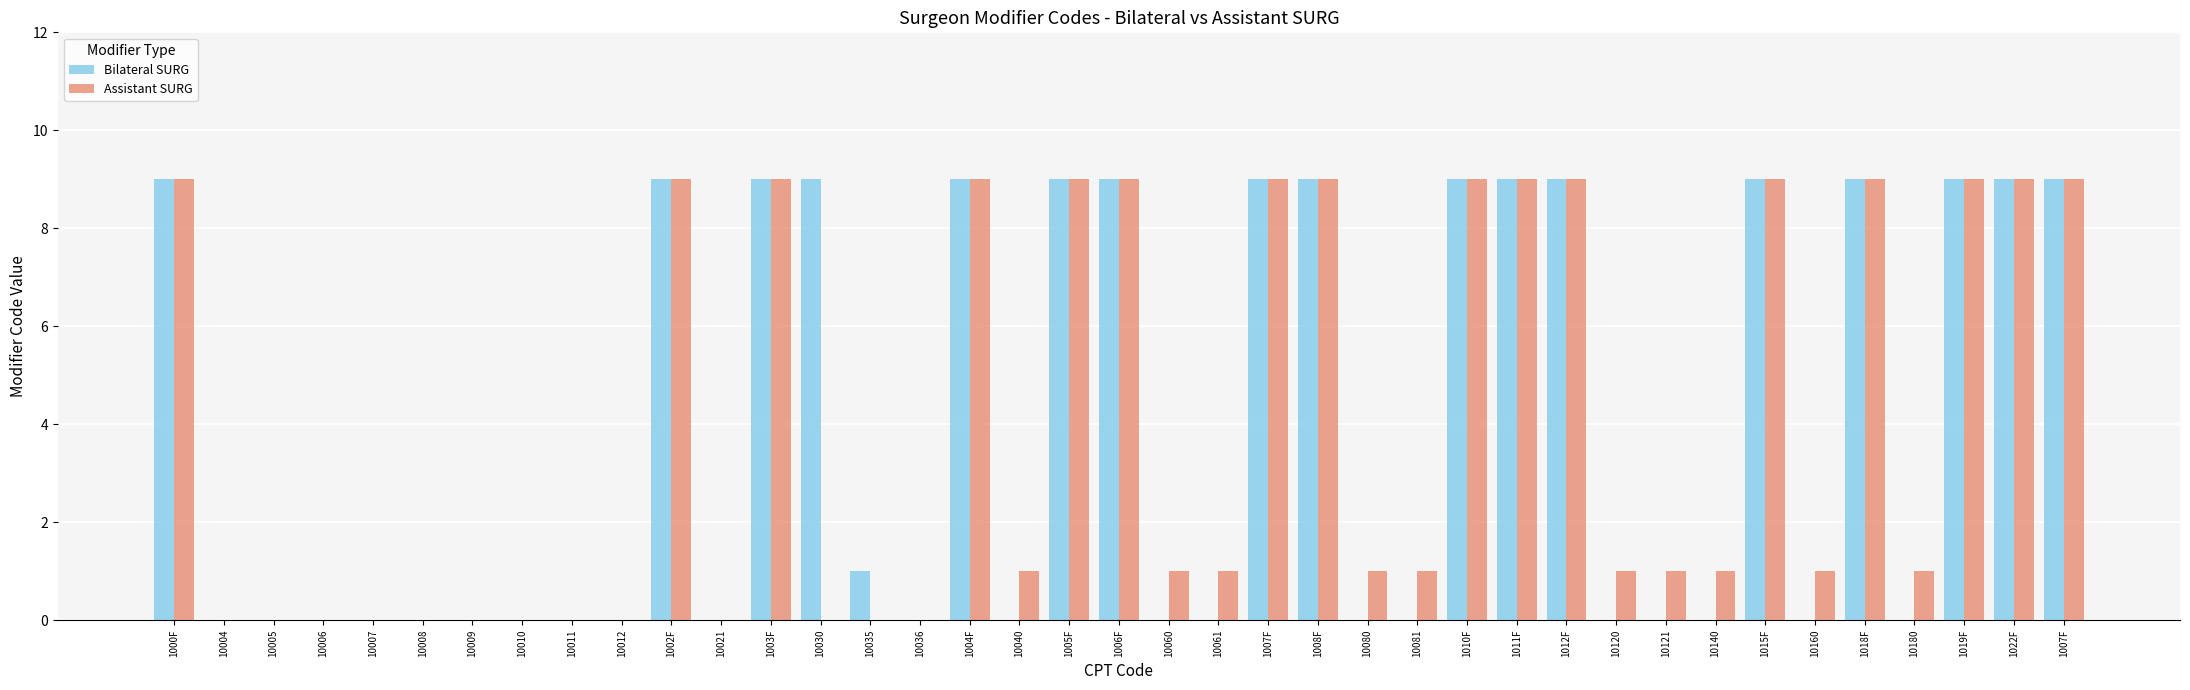

Between 1002F and 10021, which series saw the biggest shift?

Bilateral SURG